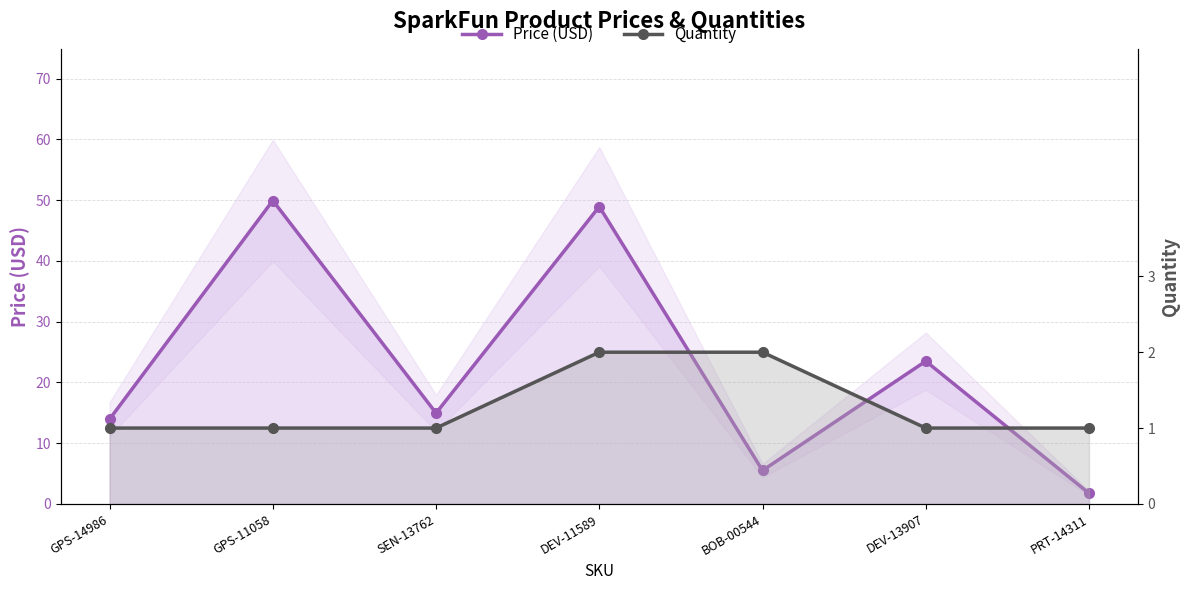

Count the number of data series in this chart.

2